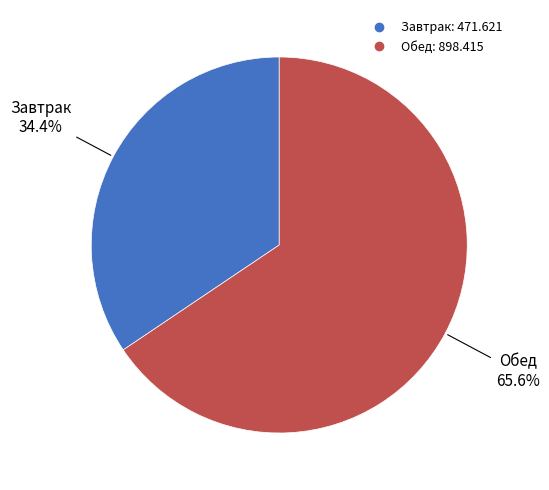

Does any single category account for the majority?

Yes